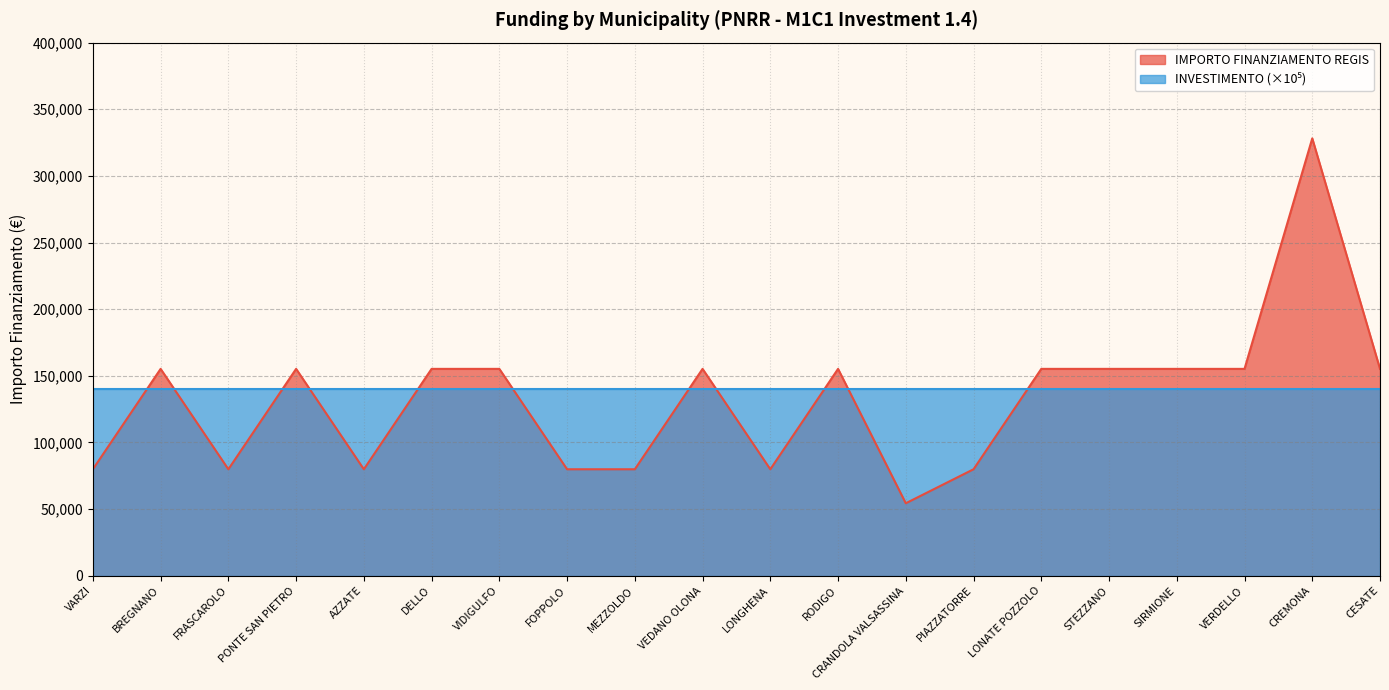

What is the greatest value displayed?

328160